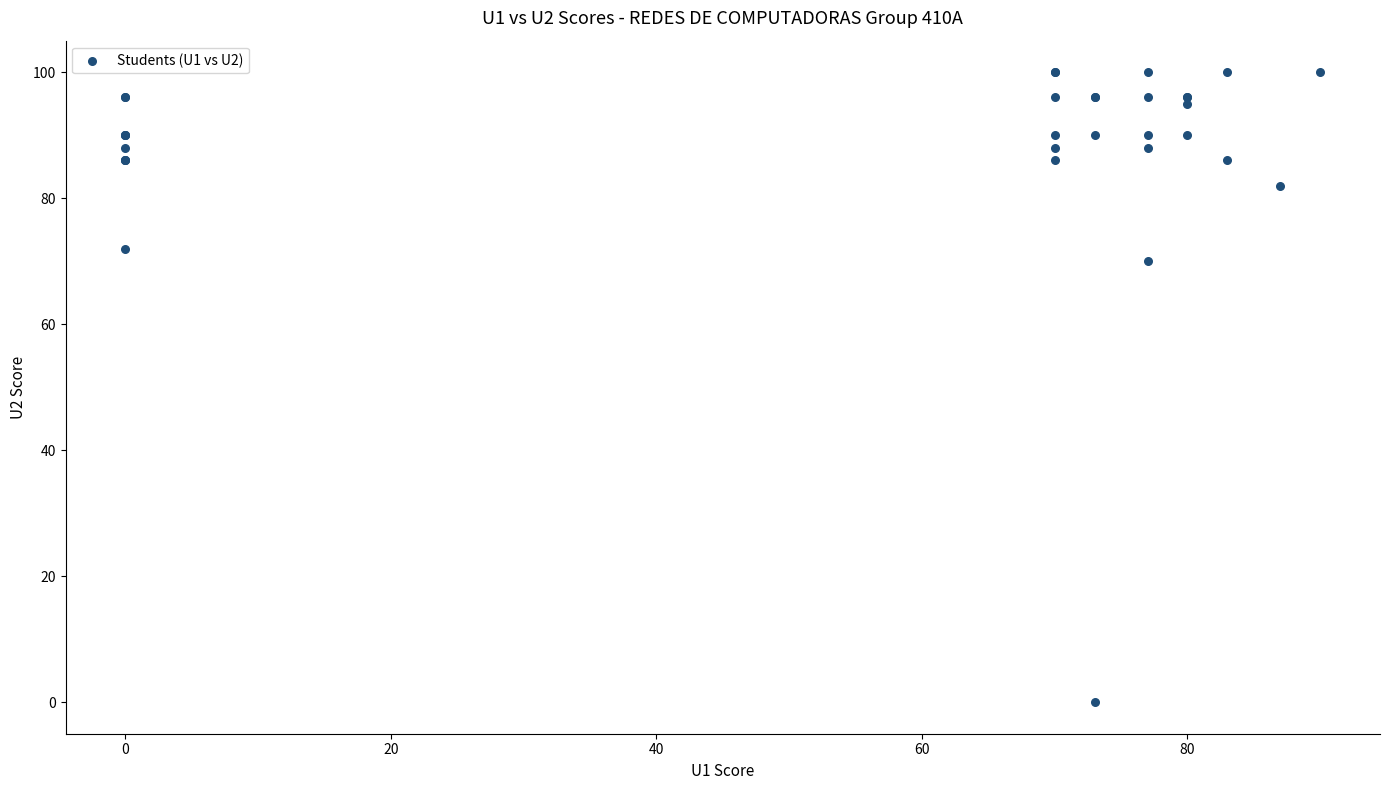

What Y value in the scatter plot is closest to 50?

70